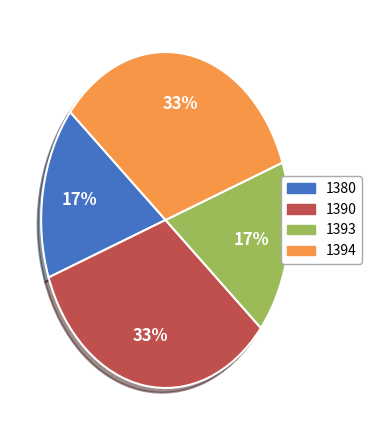

Which has a higher value, 1390 or 1380?

1390